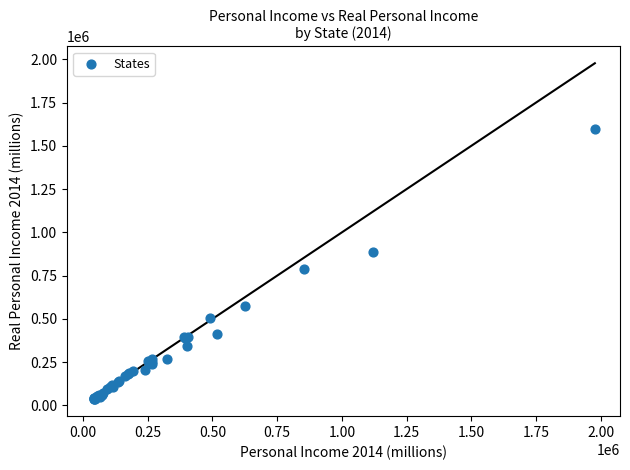

What Y value in the scatter plot is closest to 817558?

787438